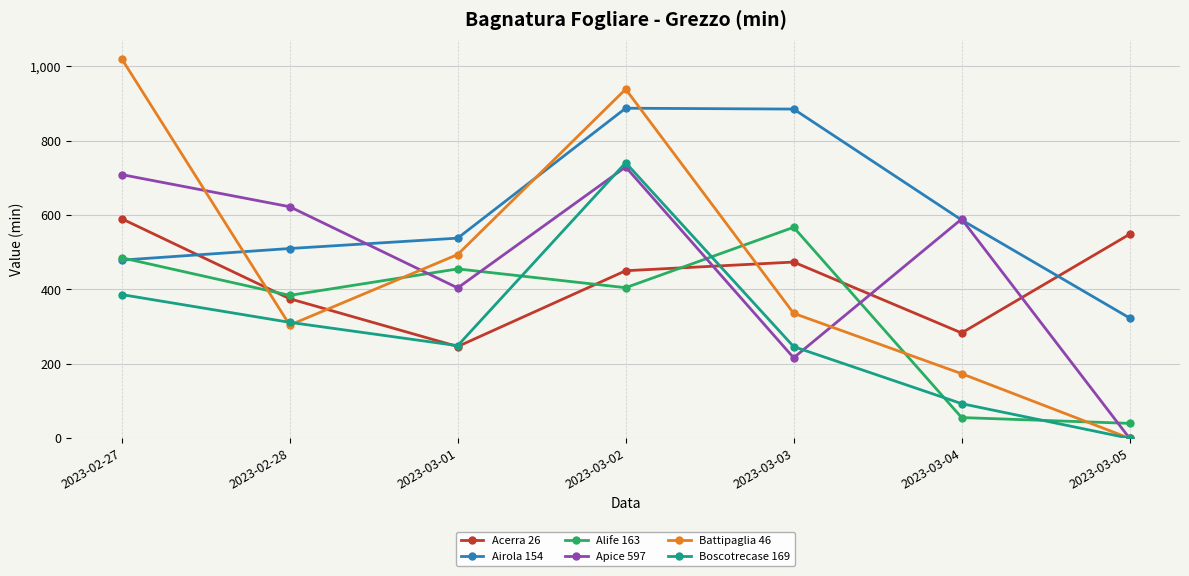

Where does the Battipaglia 46 series first go above 335?

2023-02-27